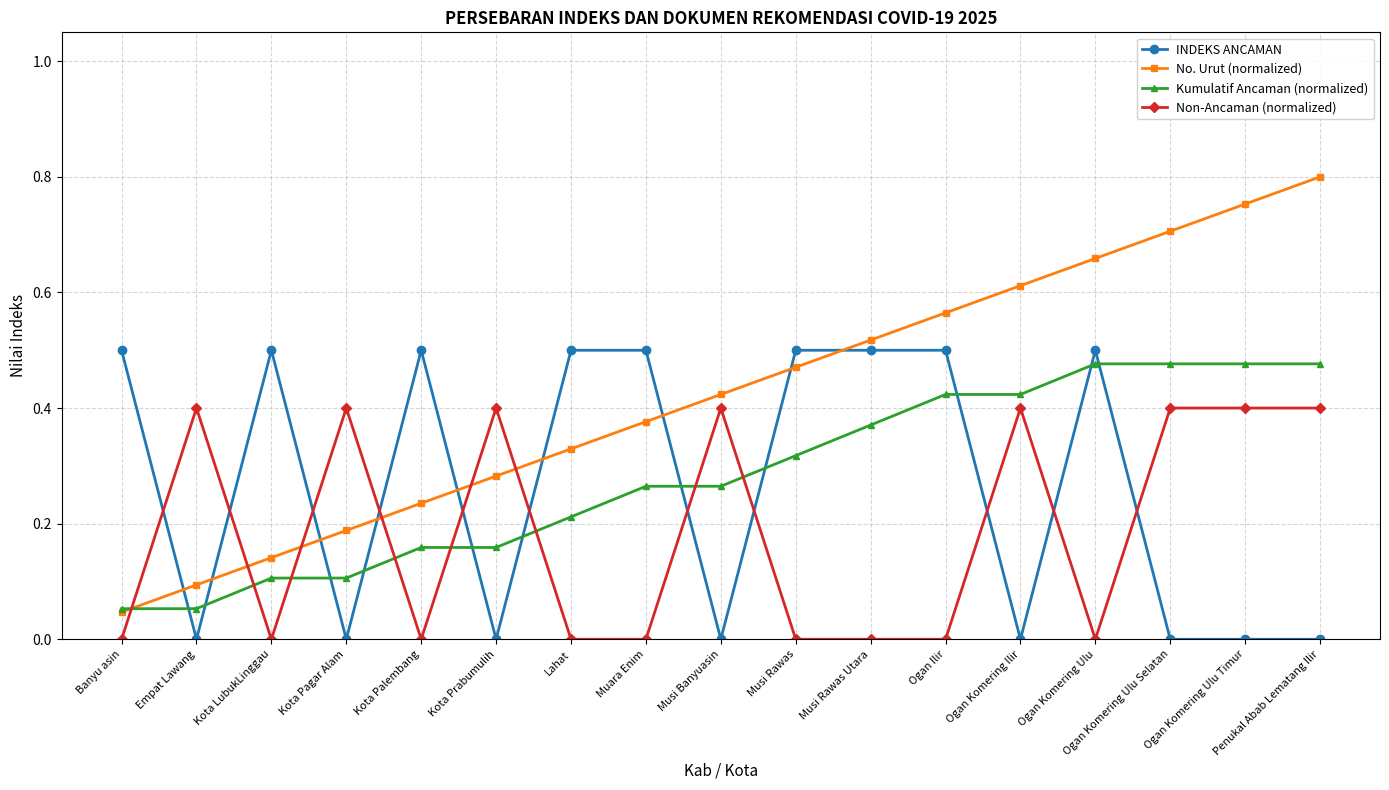

Does the chart display data point markers on the line(s)?

Yes